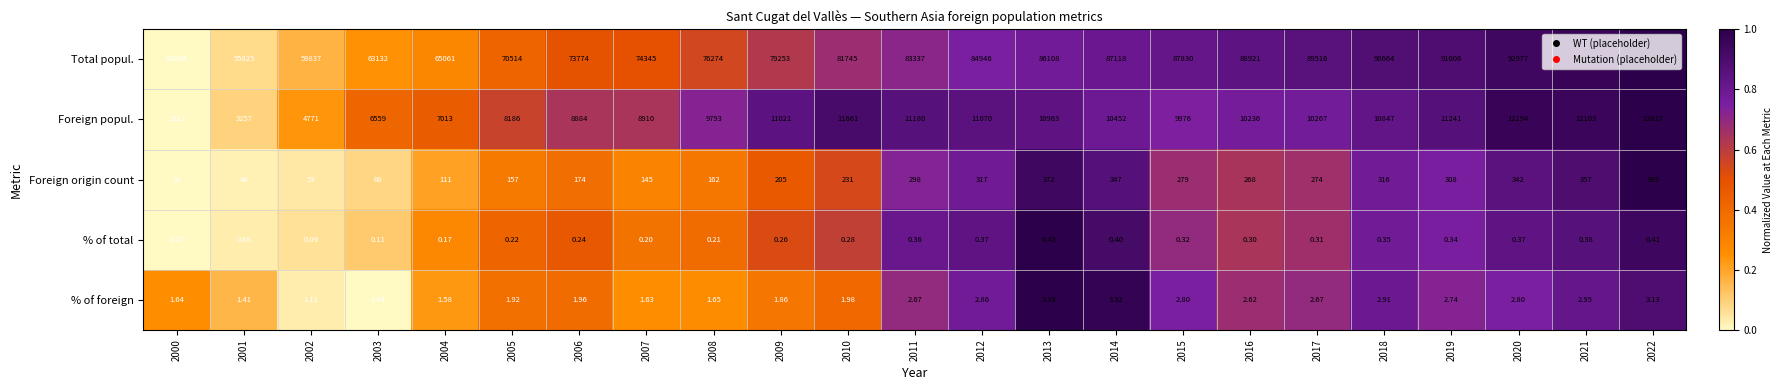

Which series changed the most between 2004 and 2016?

Total popul.